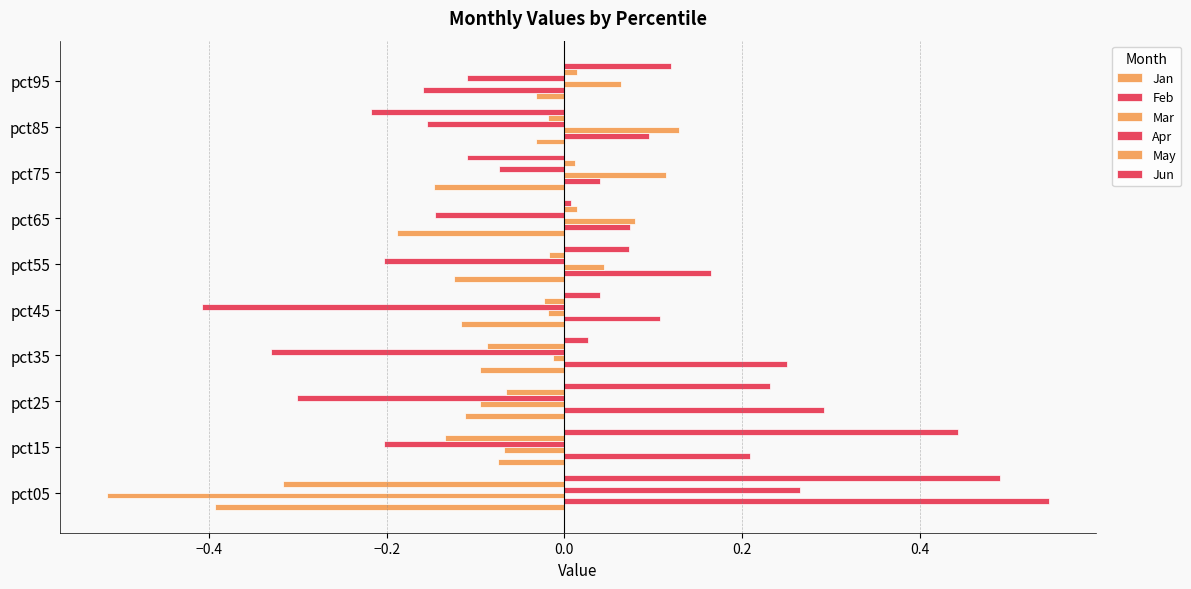

How many data points in Feb are less than 0?

1